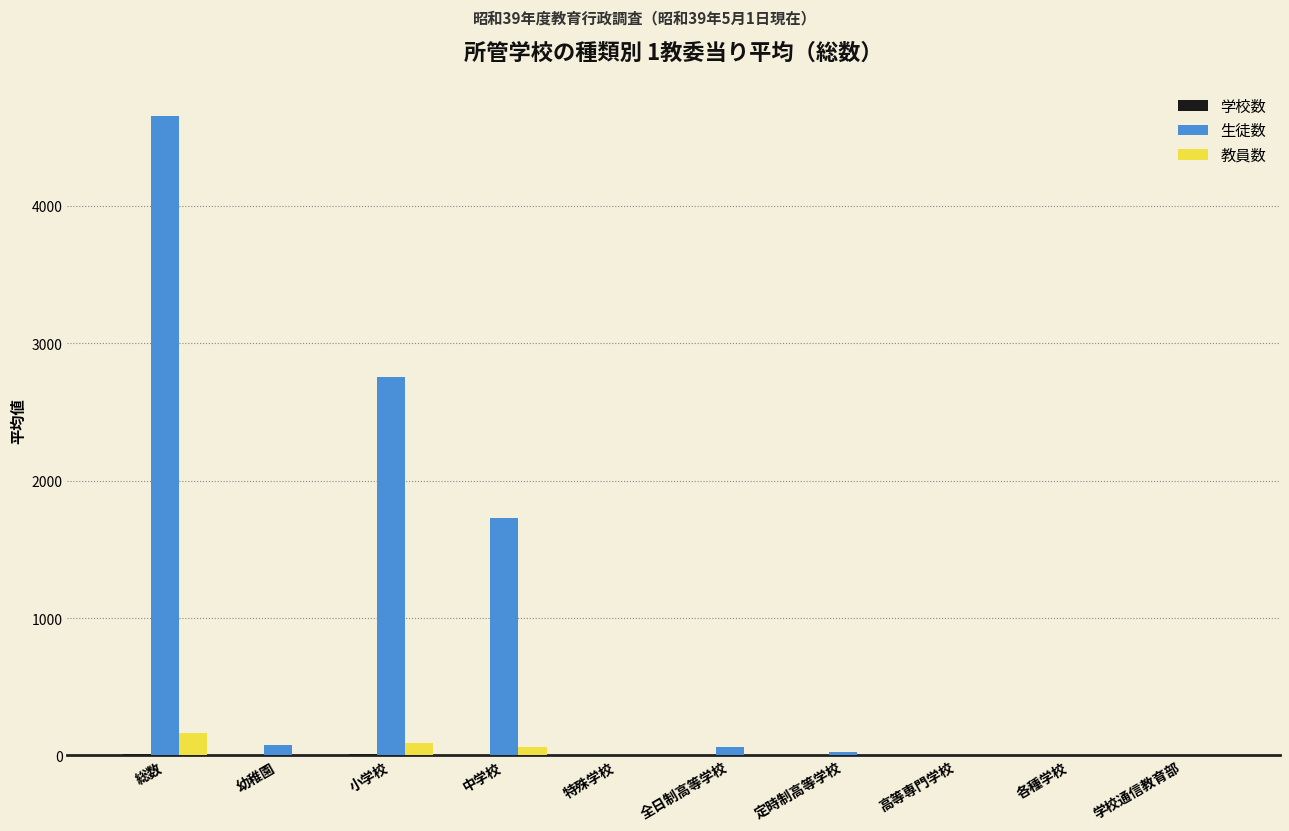

At which category is the sum across all series the highest?

総数